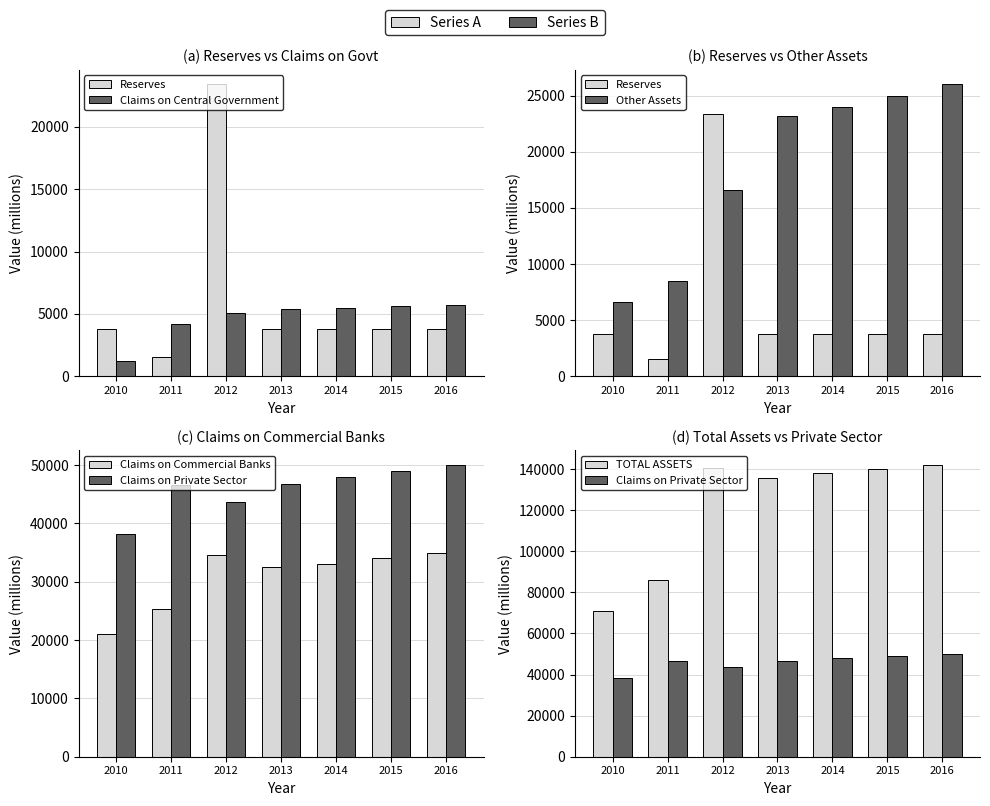

What are all the series names shown in the legend?

Reserves, Claims on Central Government, Other Assets, Claims on Commercial Banks, Claims on Private Sector, TOTAL ASSETS